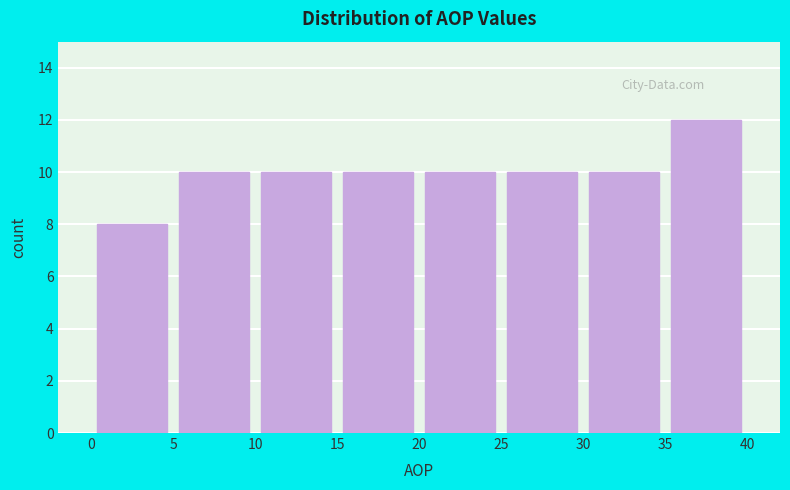

Reading left to right, transcribe this chart: for each bar, give the range it covers on the x-axis and its height. The values are not printed on the chart, so give them approximately, as read against the axis.

0 to 5: 8
5 to 10: 10
10 to 15: 10
15 to 20: 10
20 to 25: 10
25 to 30: 10
30 to 35: 10
35 to 40: 12